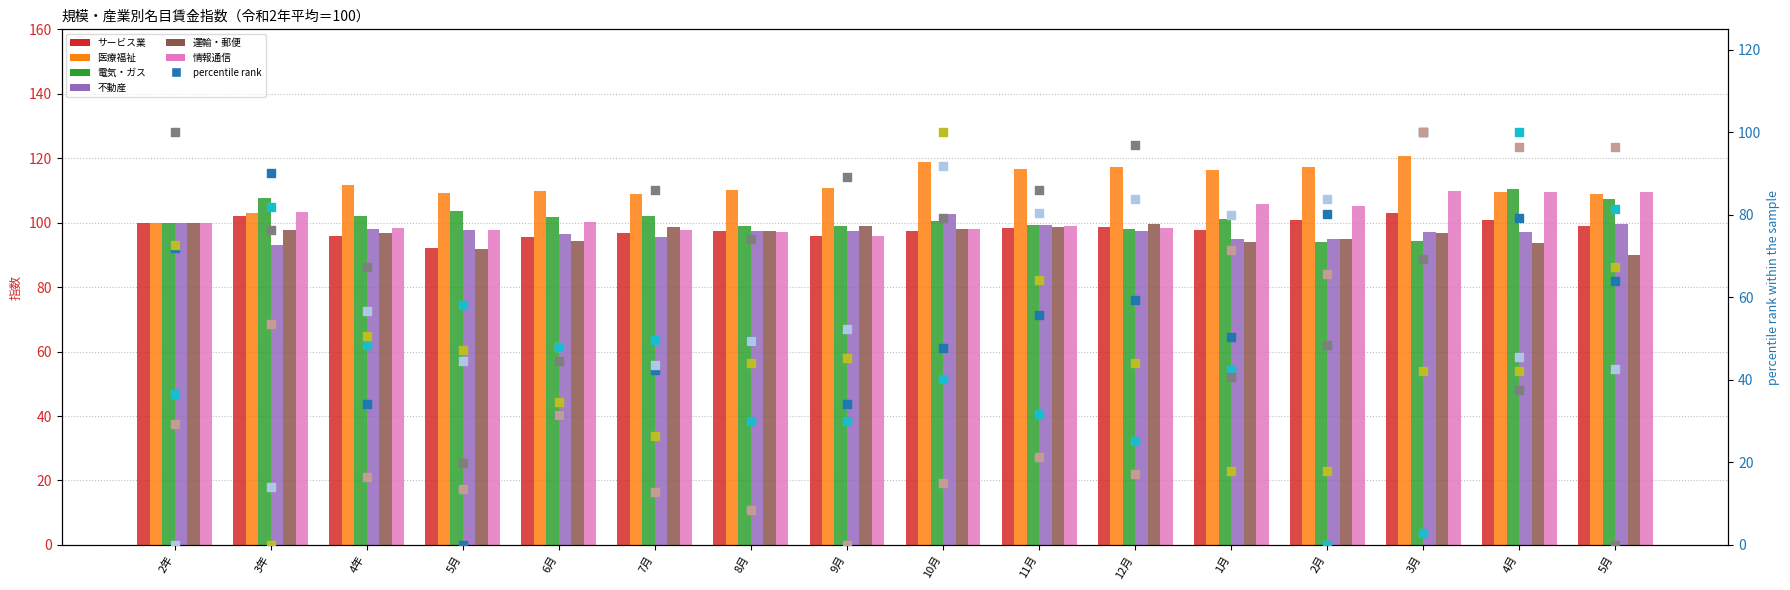

At which category is the sum across all series the highest?

3月